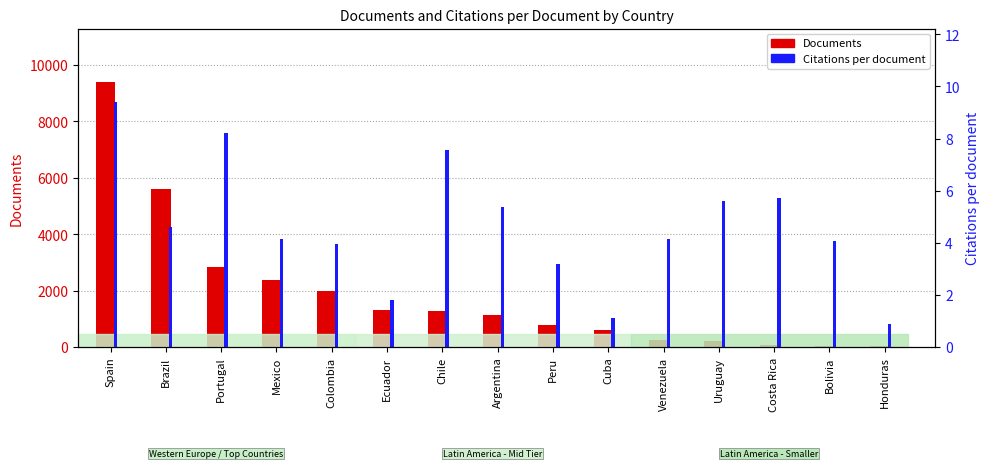

Which series has the largest total across all categories?

Documents